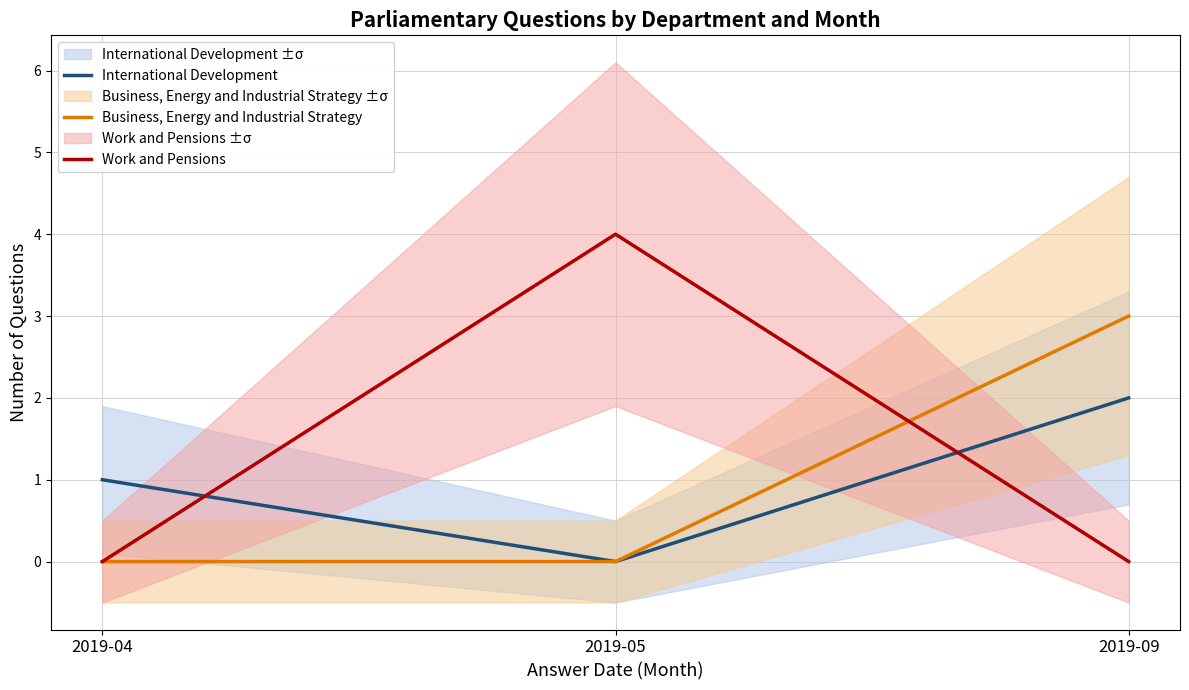

Reading left to right, extract all data points from this chart.

International Development: 2019-04=1	2019-05=0	2019-09=2
Business, Energy and Industrial Strategy: 2019-04=0	2019-05=0	2019-09=3
Work and Pensions: 2019-04=0	2019-05=4	2019-09=0